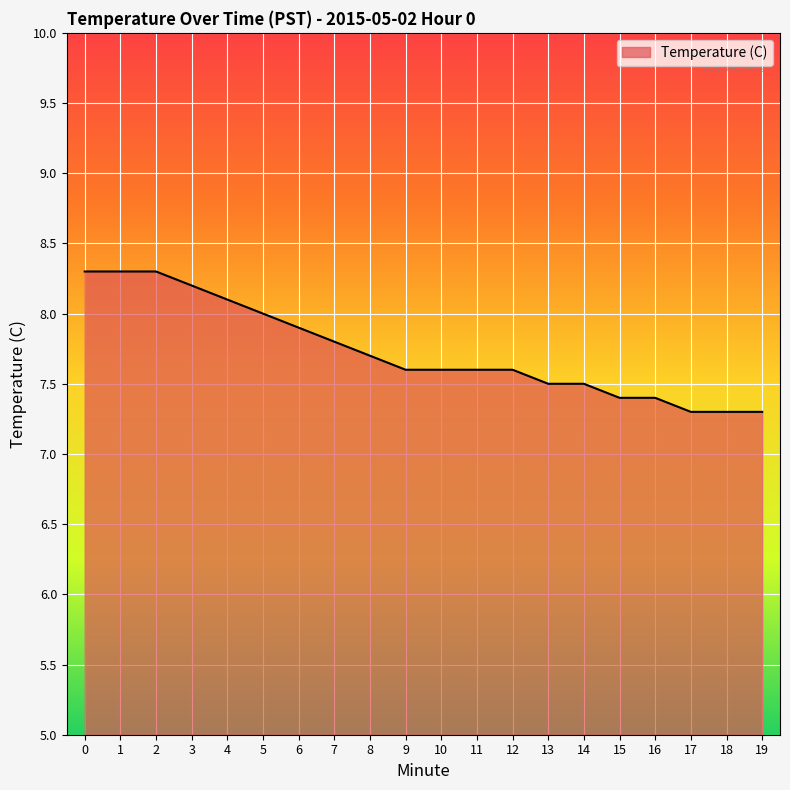

Between 5 and 17, which is larger?

5